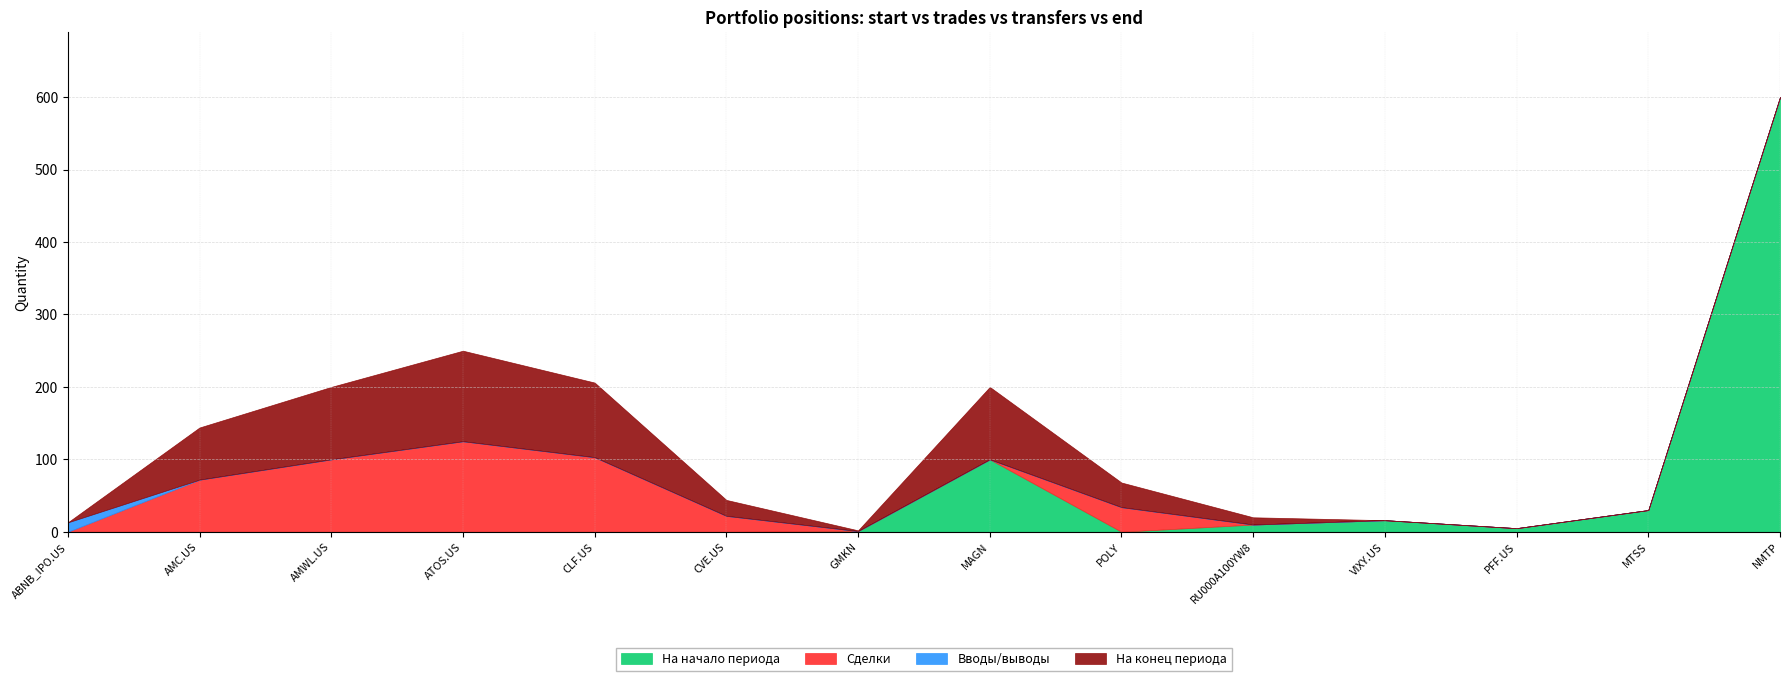

What is the sum of the На конец периода values at AMWL.US and ATOS.US?

225